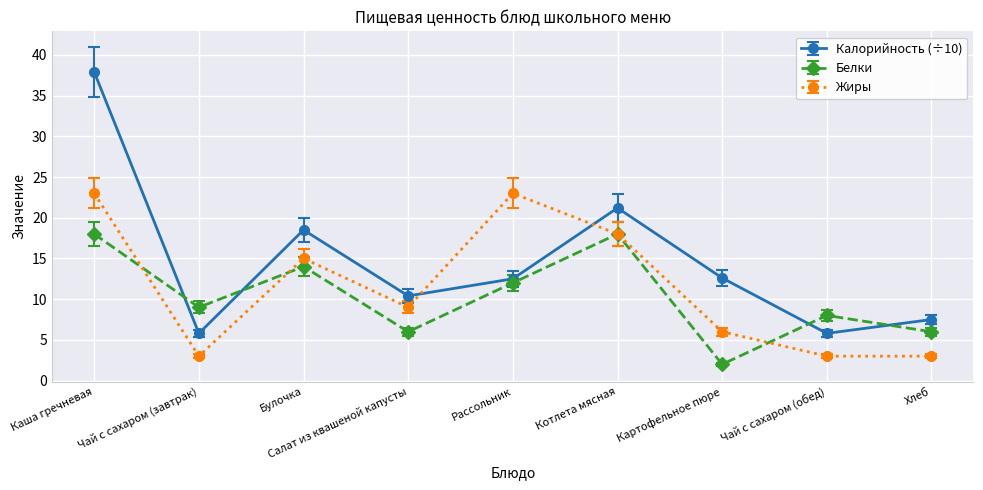

What value does the Белки series have at Картофельное пюре?

2.0